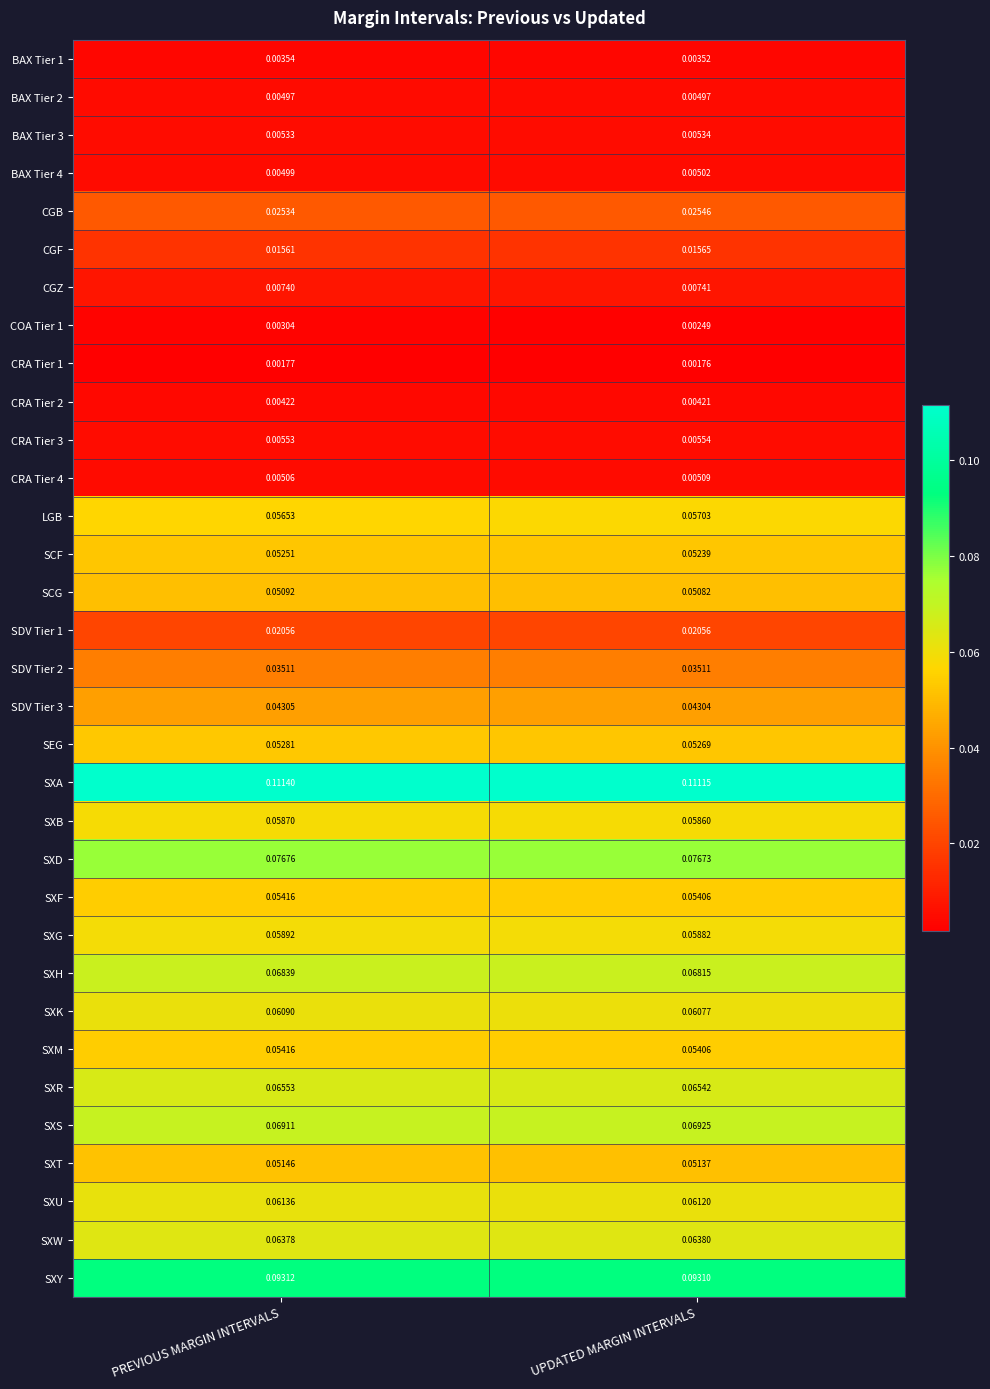

At which category is the sum across all series the highest?

PREVIOUS MARGIN INTERVALS